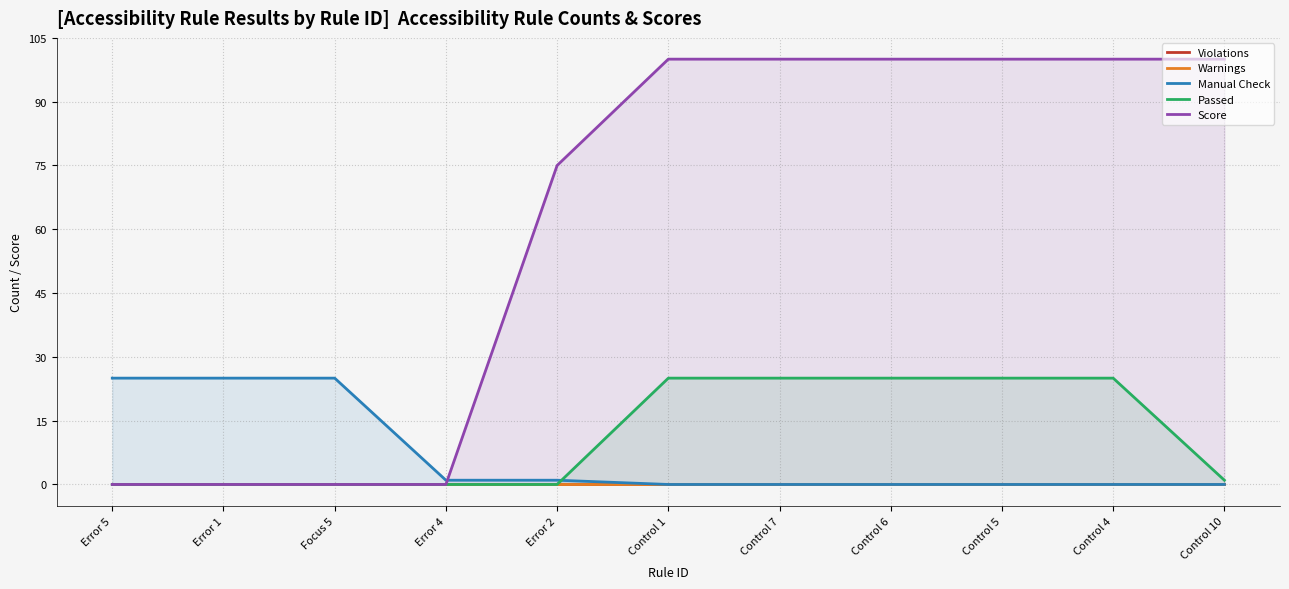

True or false: Warnings has more than 2 interior local peaks.

False